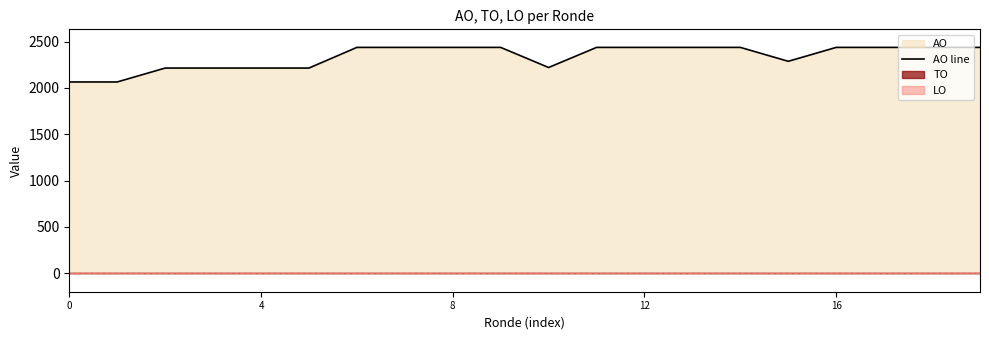

At which category does the data reach its first local valley?

10